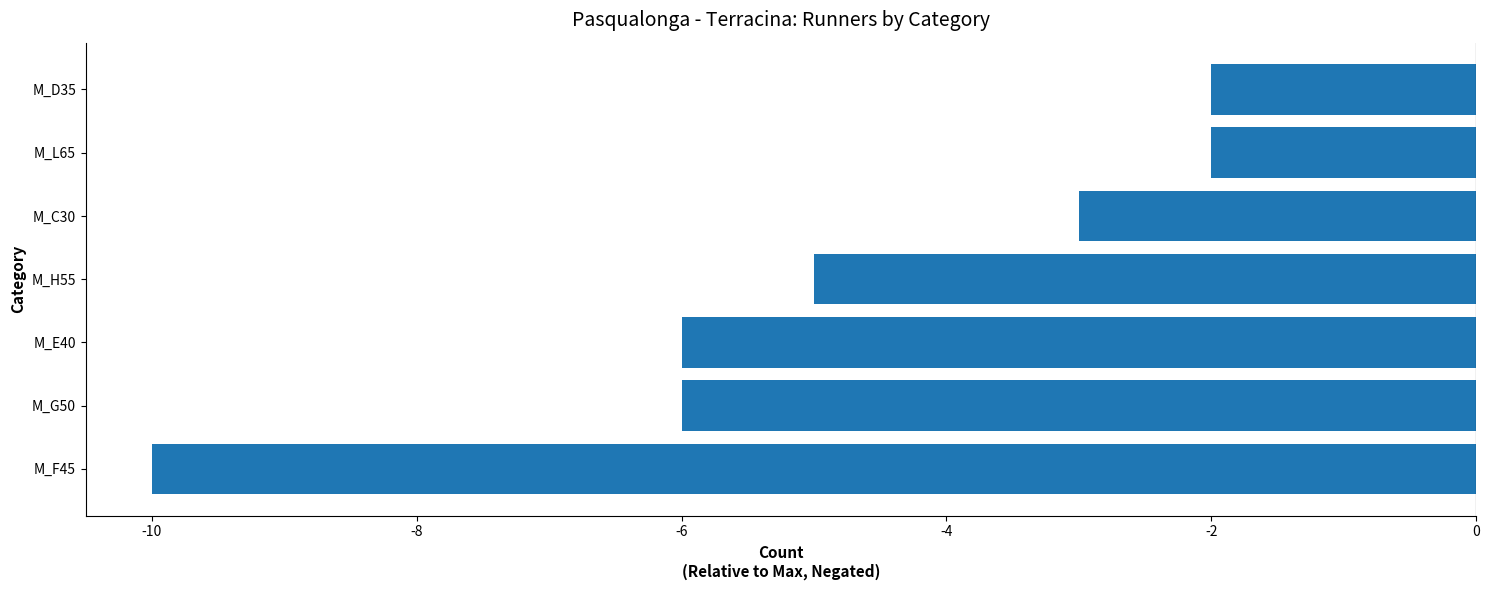

Reading bottom to top, transcribe all the data shown in this chart.

M_F45=-10	M_G50=-6	M_E40=-6	M_H55=-5	M_C30=-3	M_L65=-2	M_D35=-2